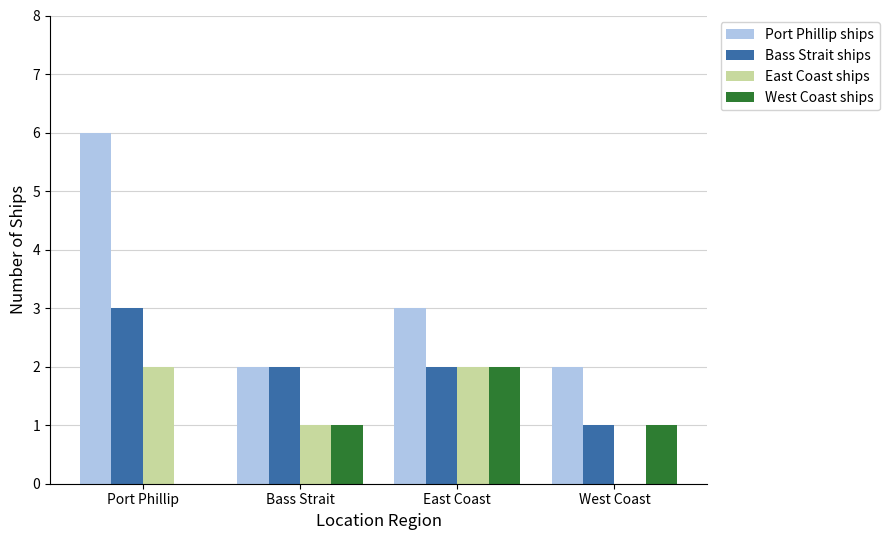

Which category has the highest value across all series?

Port Phillip